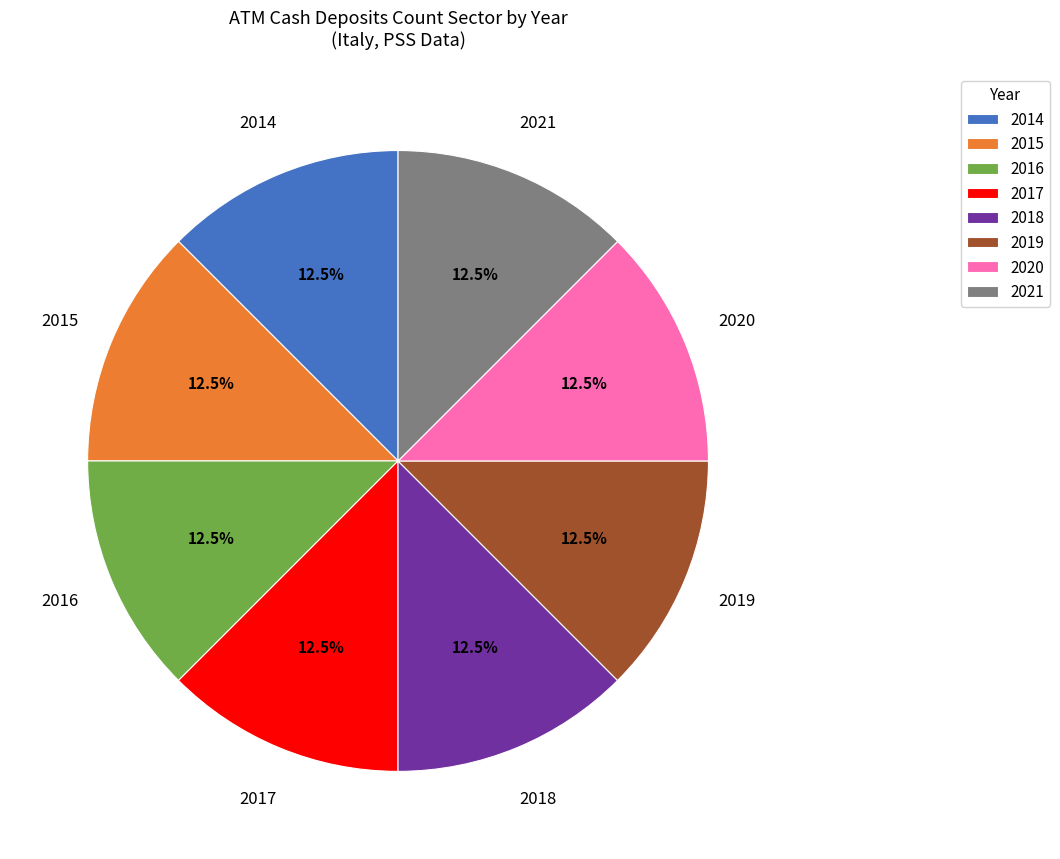

What portion of the pie excludes 2018?

87.5%